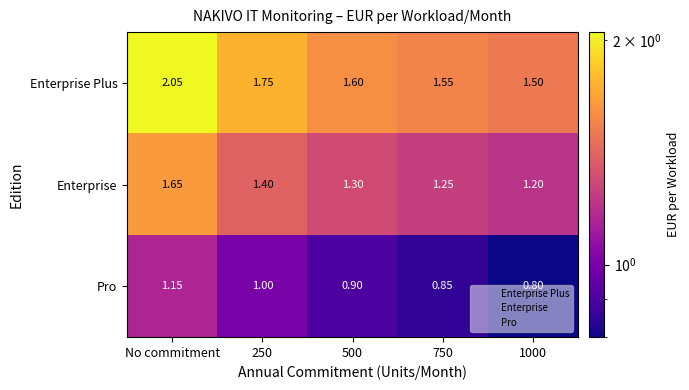

Count the number of data series in this chart.

3